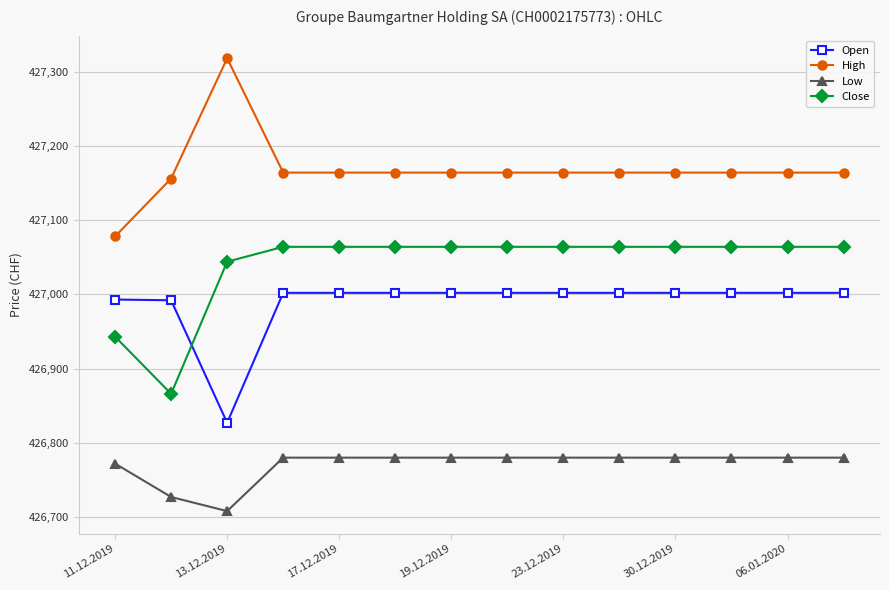

Rank the series by their maximum value, from lowest to highest.

Low, Open, Close, High